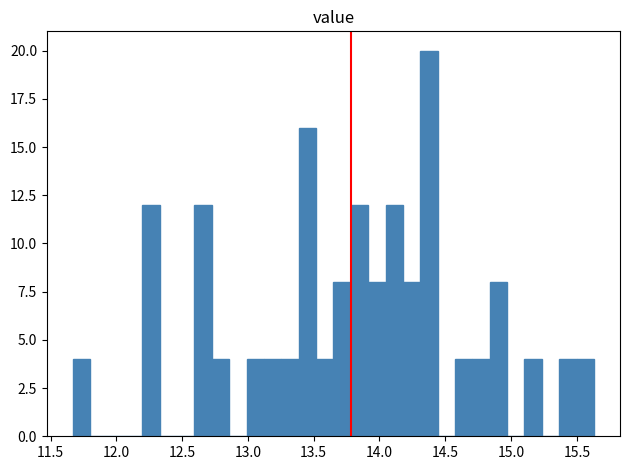

Around what value on the x-axis is the tallest bar? Give the approximate position of its centre, as read against the axis.

14.40